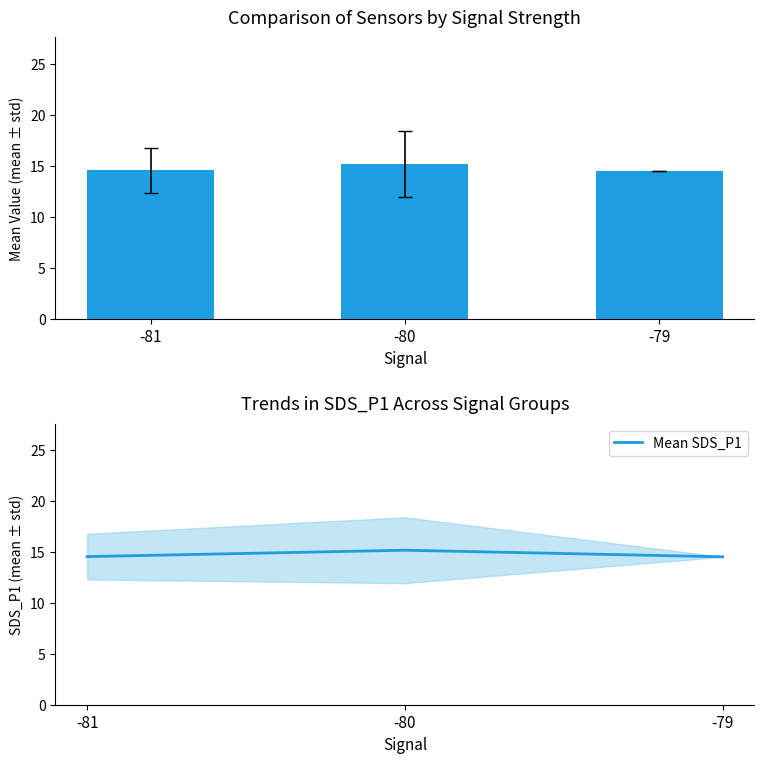

Which category has the lowest value across all series?

-79